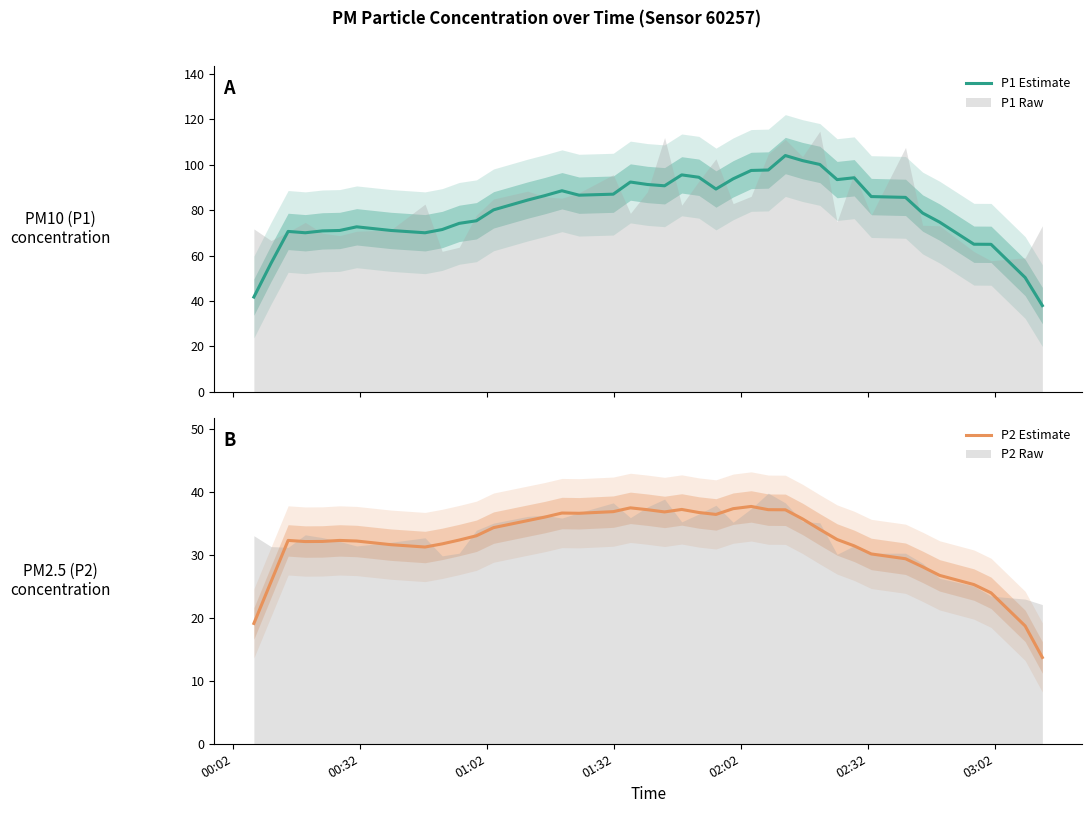

What is the lowest value of the P1 Estimate series?

38.0